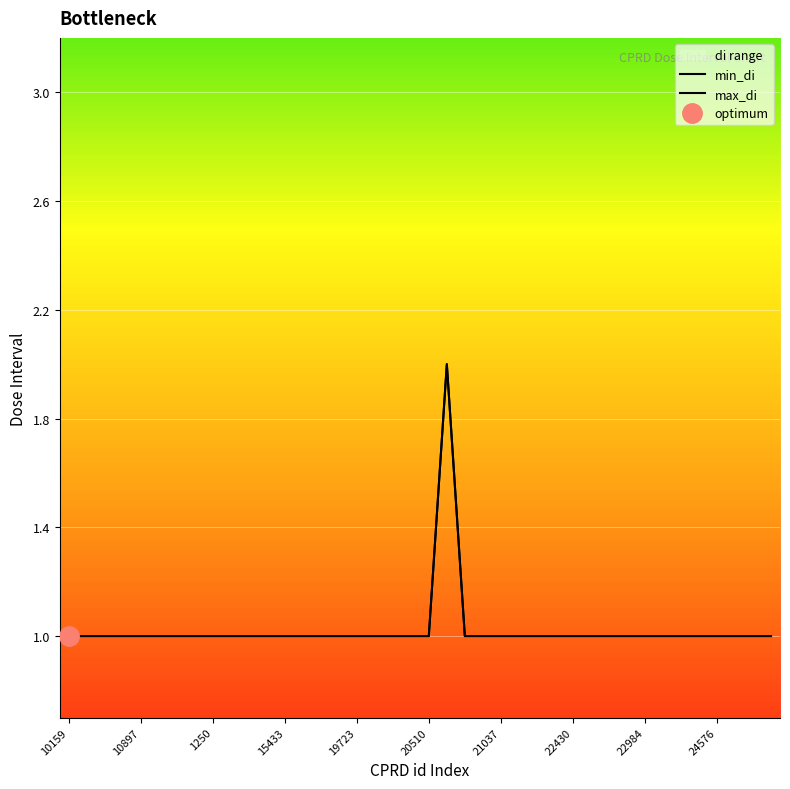

At 21037, list the series in order from largest to smallest.

min_di, max_di